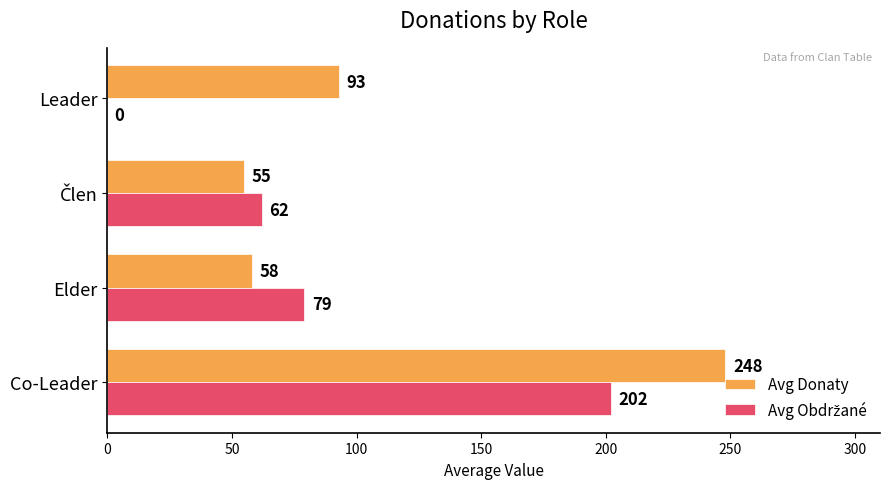

What is the sum of the Avg Donaty values at Elder and Co-Leader?

306